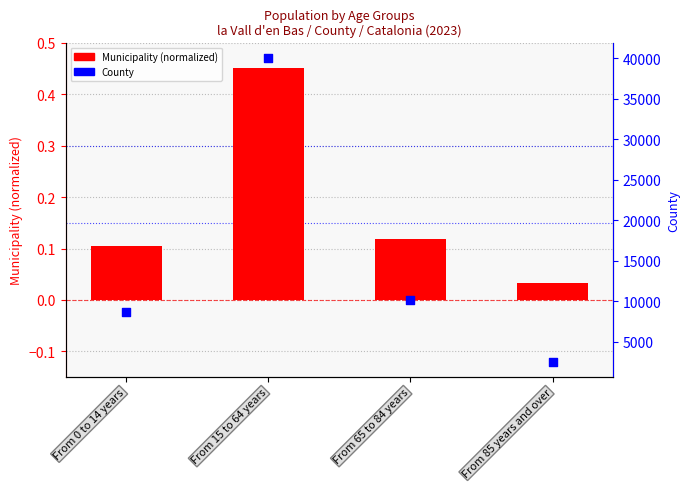

Which series reaches the maximum Y coordinate?

County